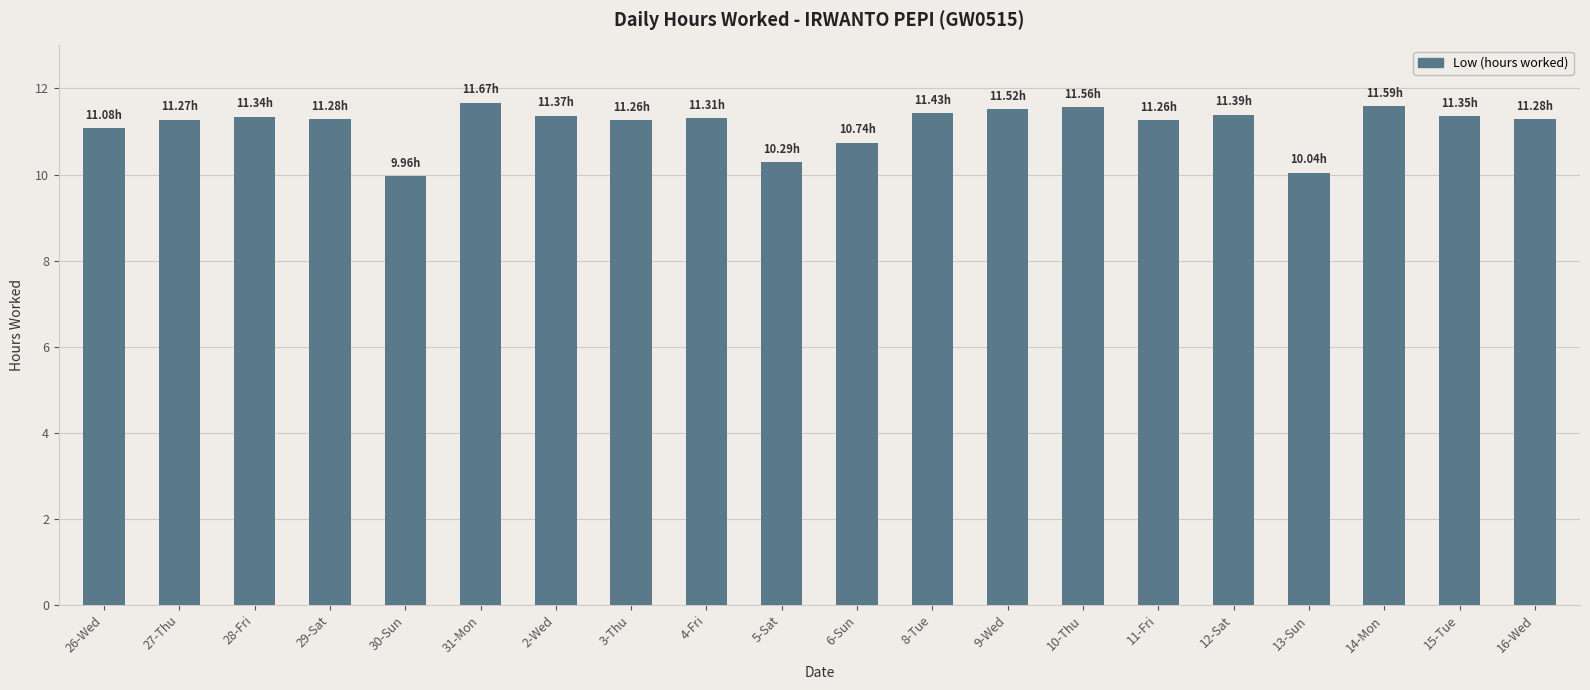

What is the change in value from 30-Sun to 9-Wed?

+1.6